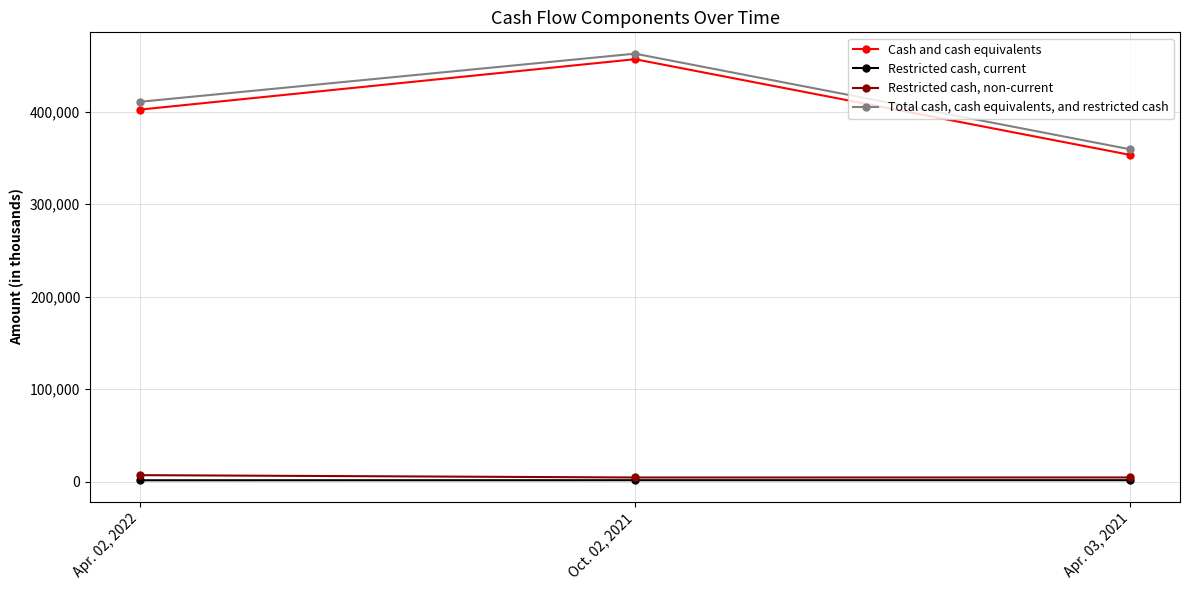

At which category is the sum across all series the highest?

Oct. 02, 2021